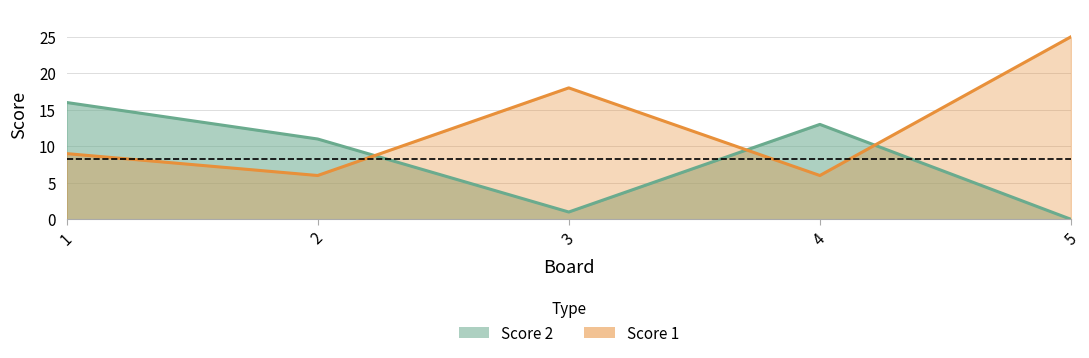

What are all the series names shown in the legend?

Score 2, Score 1